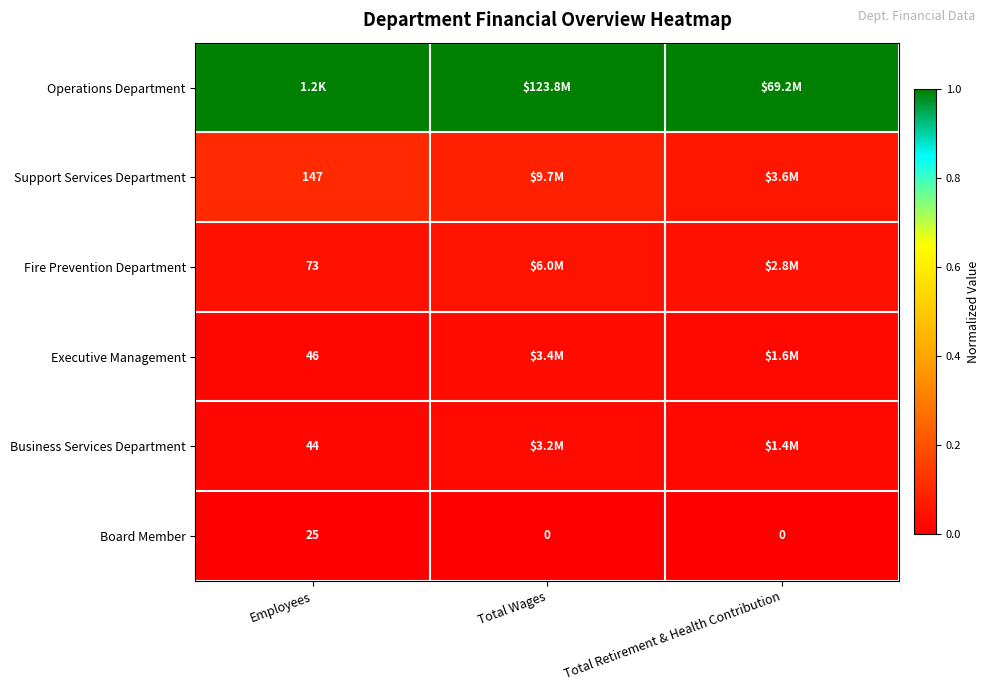

At which category is the sum across all series the highest?

Total Wages